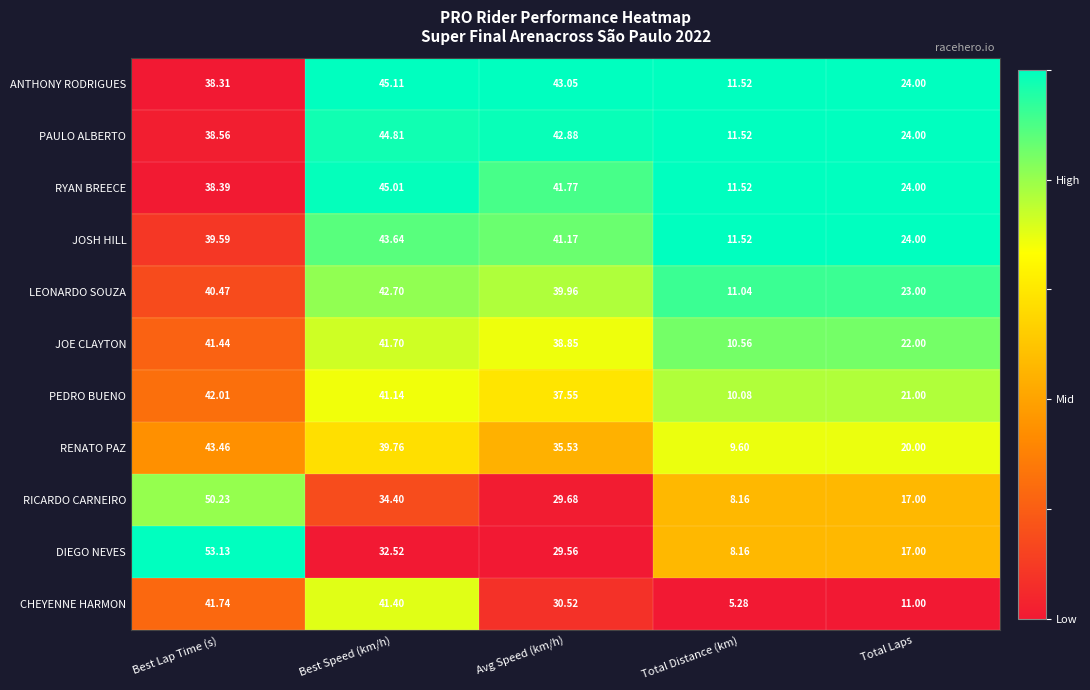

Between Best Lap Time (s) and Best Speed (km/h), which series saw the biggest shift?

DIEGO NEVES